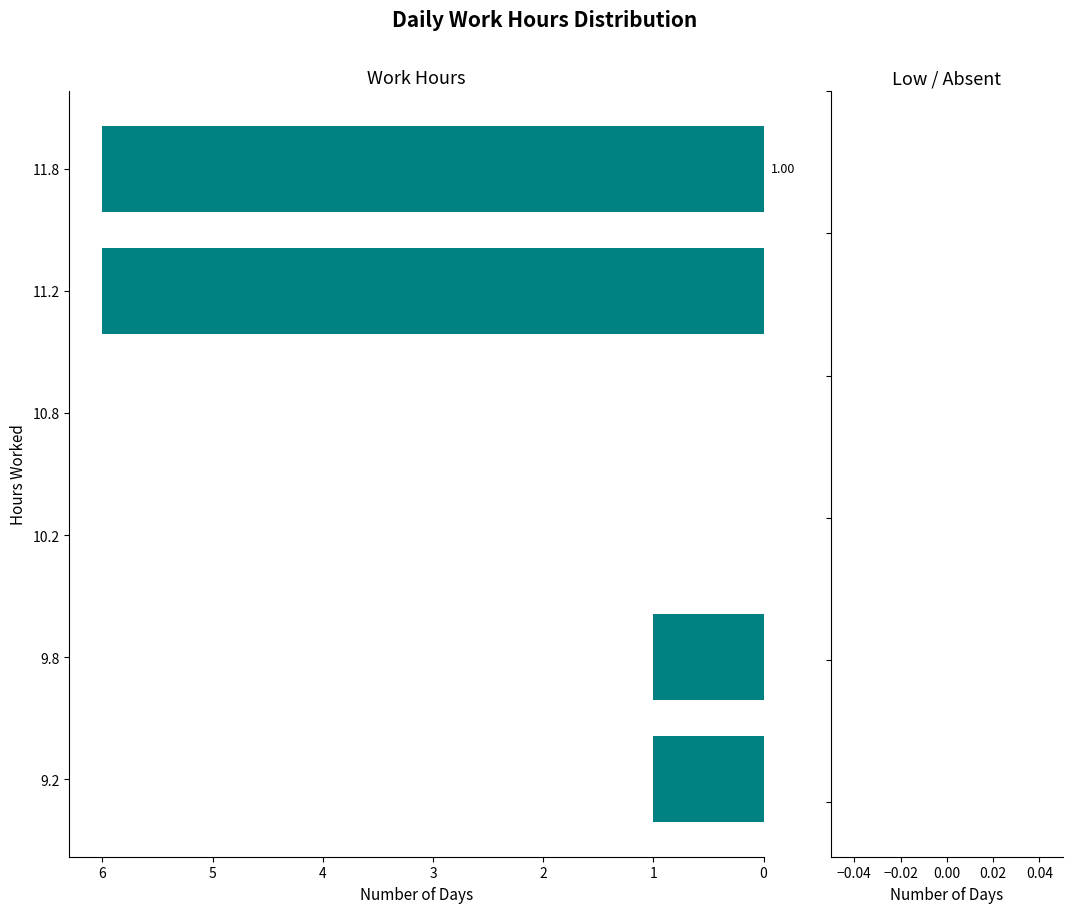

Between 9.2 and 11.8, which is larger?

11.8